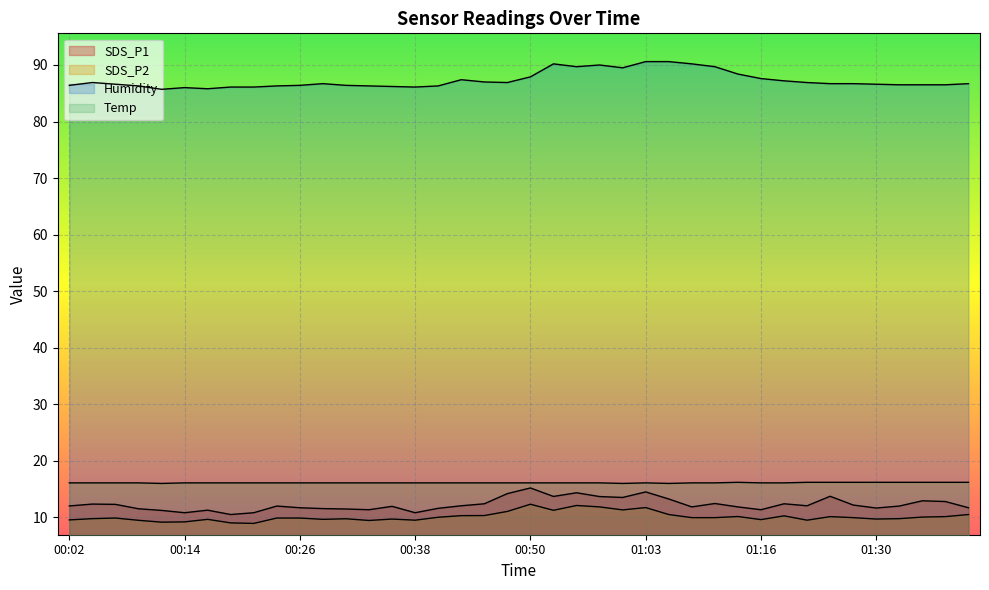

How many data points in SDS_P2 are above 9?

39